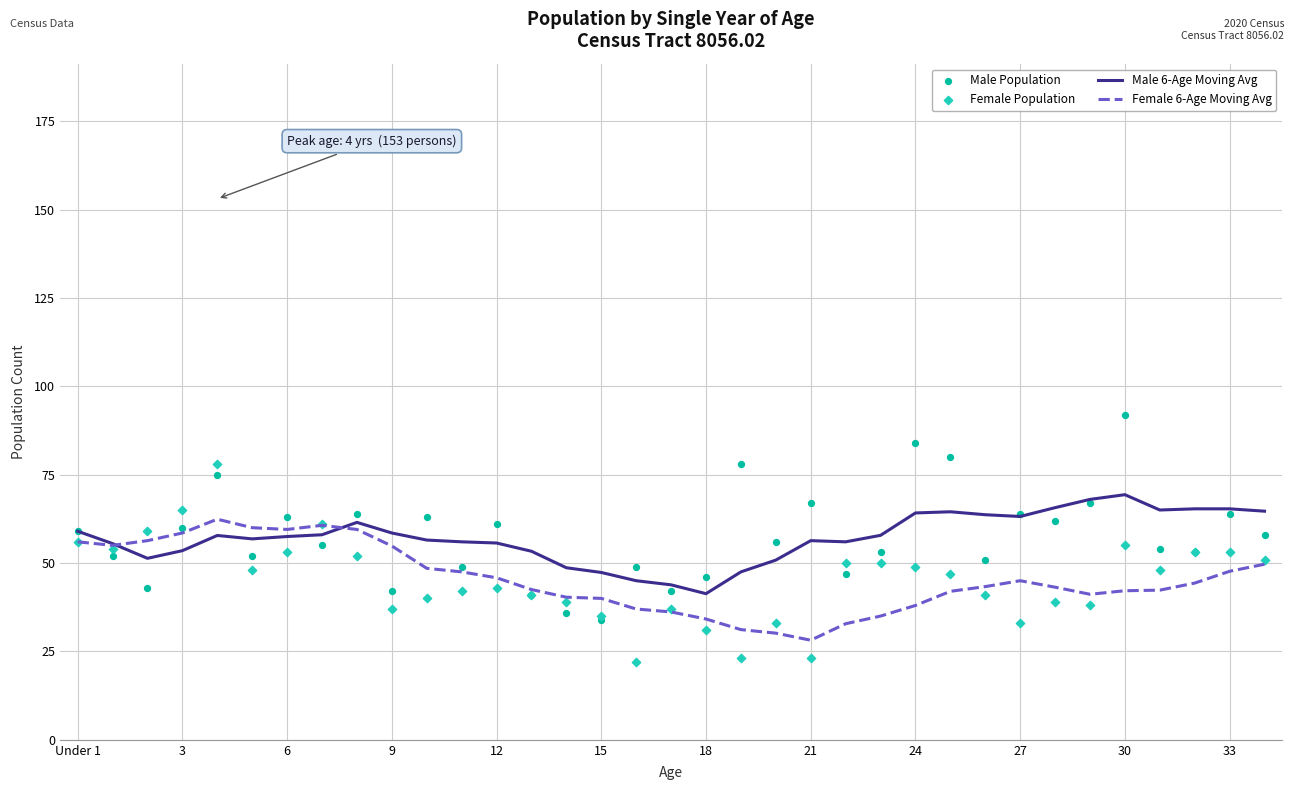

Which series has the widest spread of Y values?

Male Population